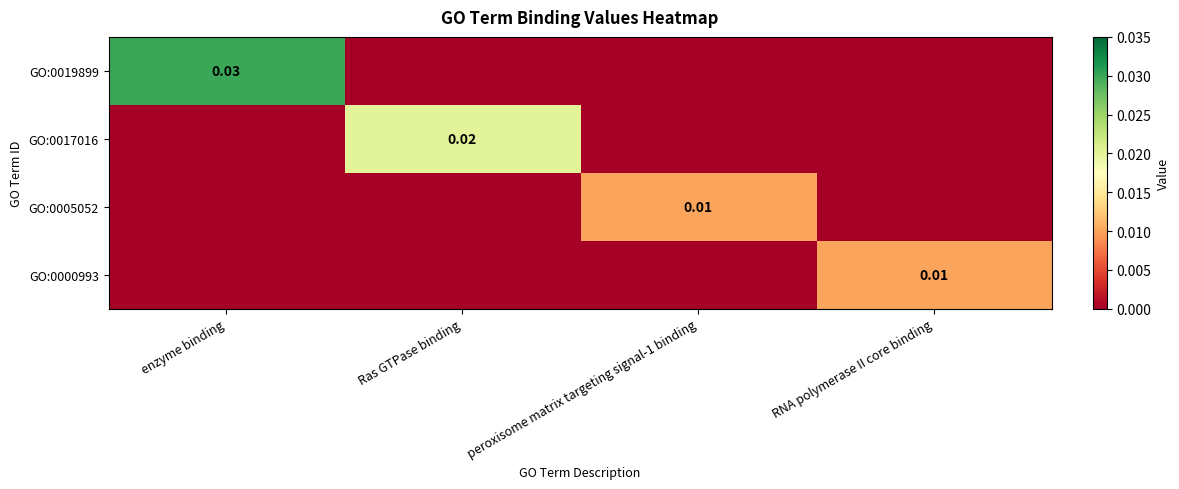

Is the value of GO:0000993 at Ras GTPase binding greater than the value of GO:0019899 at peroxisome matrix targeting signal-1 binding?

No